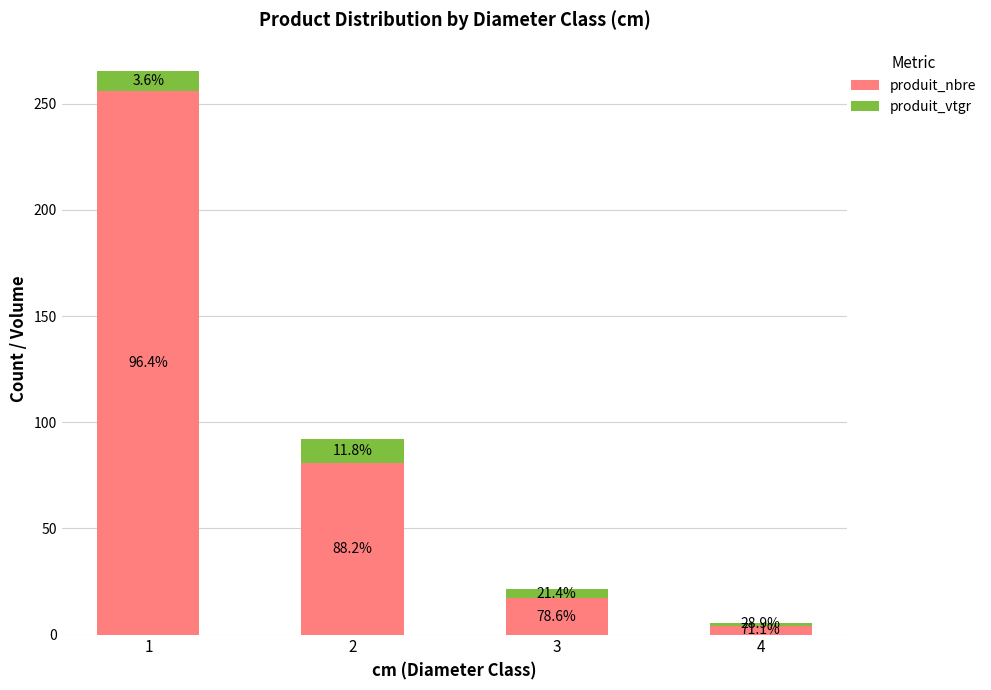

Does the chart contain any negative values?

No